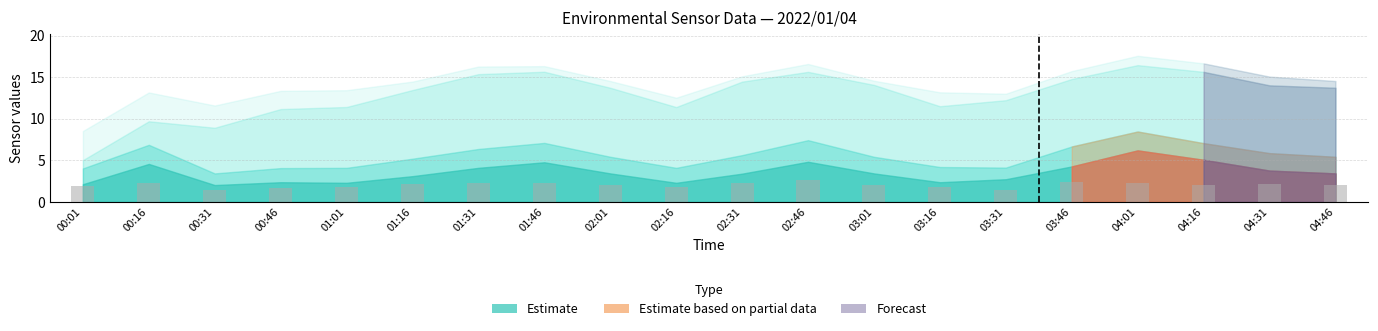

What is the minimum value shown in the chart?

1.4